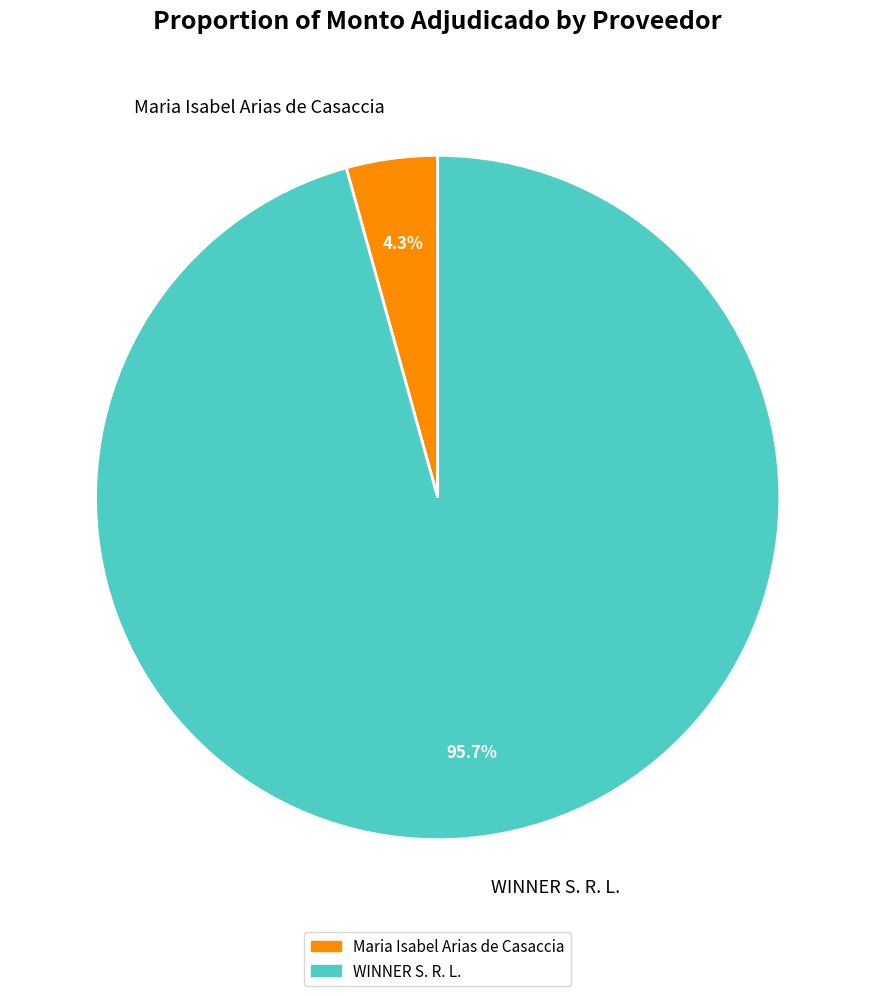

Count the number of slices in the pie.

2